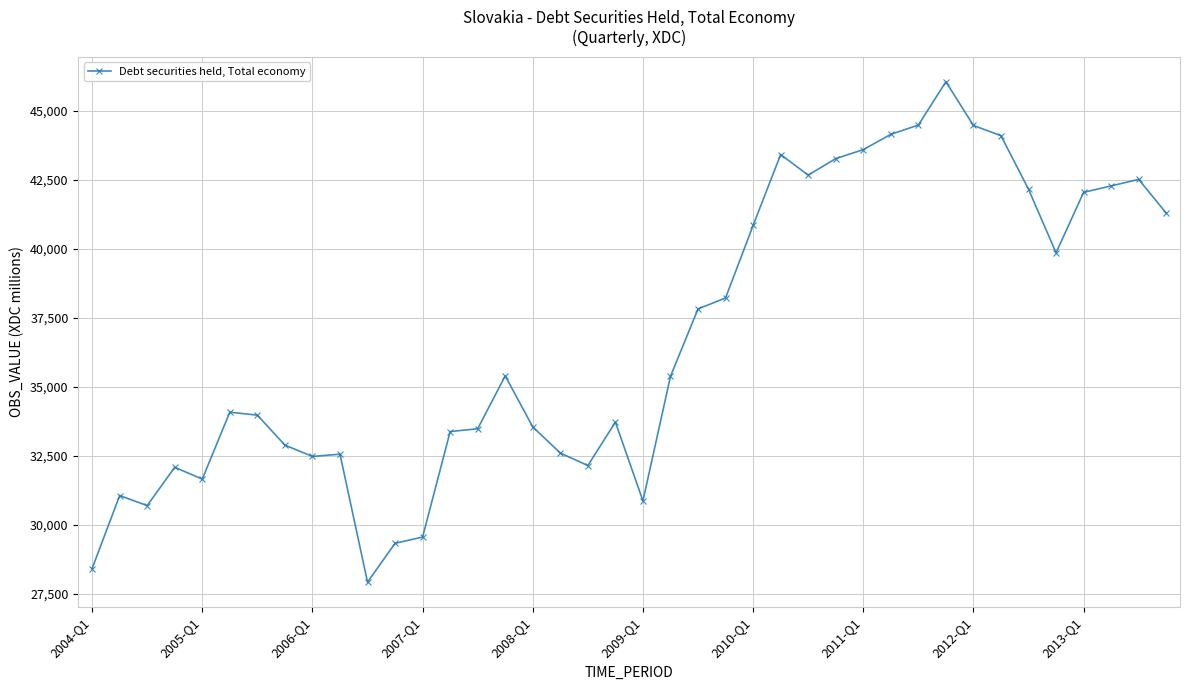

True or false: the data has more than 0 interior local peaks.

True